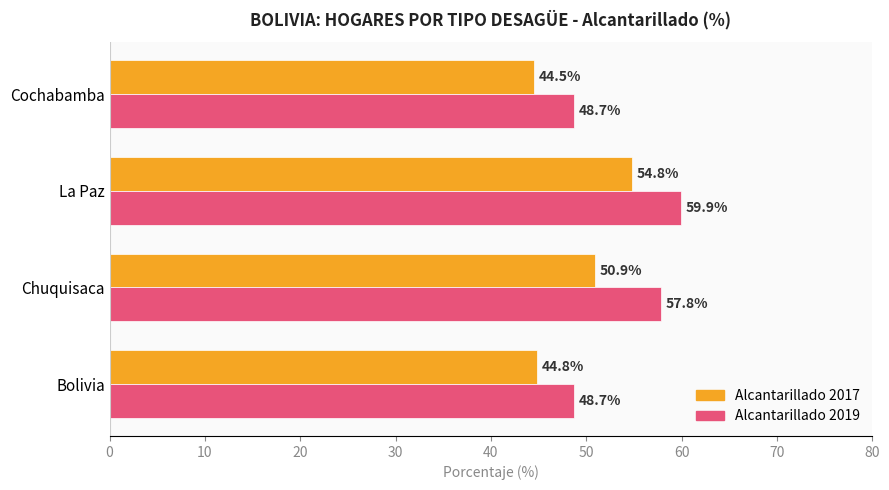

What is the minimum value shown in the chart?

44.5